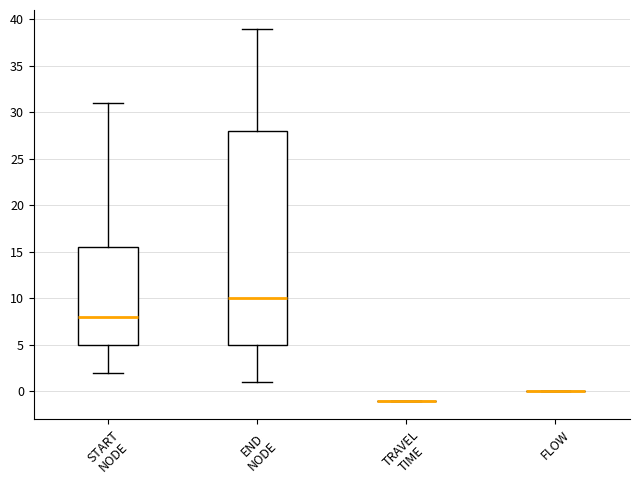

Reading left to right, transcribe this box plot: for each box, give where its median line is, the range the box spans, and where its two whiskers end, as read against the y-axis. The values are not printed on the chart, so give them approximately, as read against the axis.

START NODE: median 8.0, box 5.0 to 15.5, whiskers 2.0 to 31.0
END NODE: median 10.0, box 5.0 to 28.0, whiskers 1.0 to 39.0
TRAVEL TIME: box collapsed to a line at -1.0, whiskers -1.0 to -1.0
FLOW: box collapsed to a line at 0.0, whiskers 0.0 to 0.0